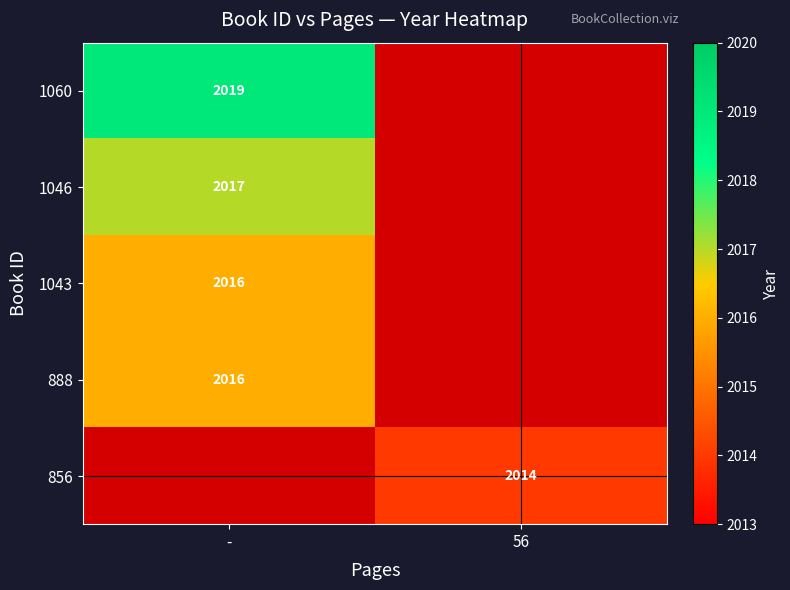

True or false: 1046 has a value of 1226 at -.

False